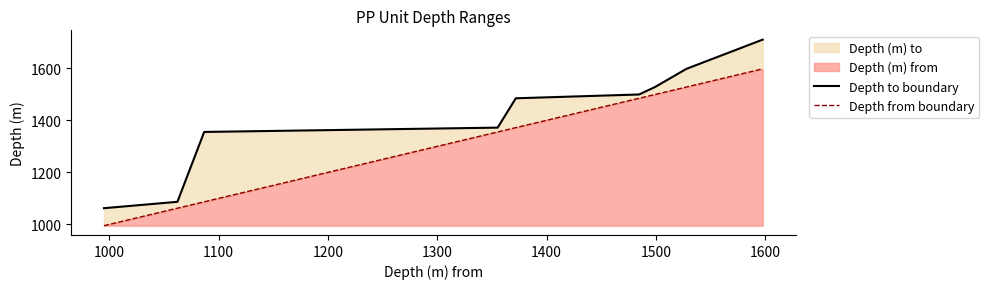

True or false: Depth to boundary and Depth from boundary cross at least once.

False